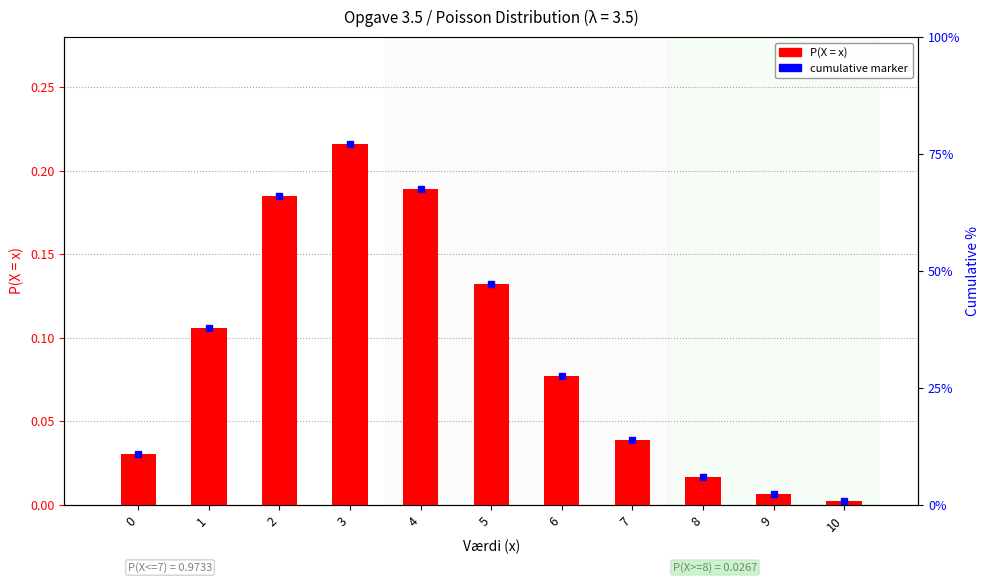

Reading left to right, what are all the values shown in this chart?

0.0	0.1	0.2	0.2	0.2	0.1	0.1	0.0	0.0	0.0	0.0